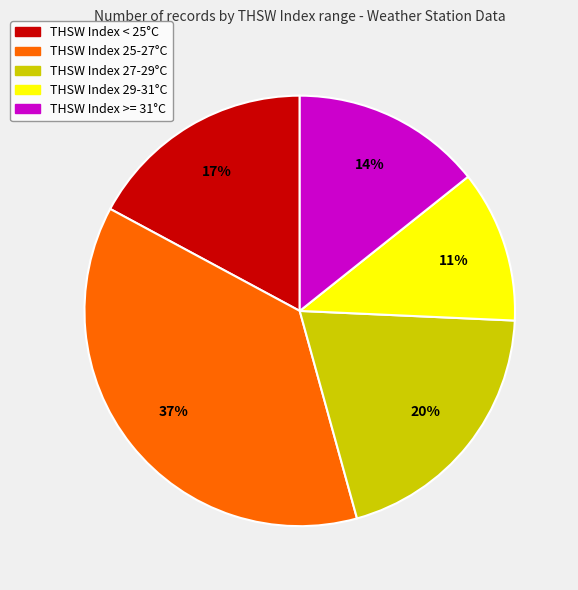

To the nearest percent, what is the average slice percentage?

20%